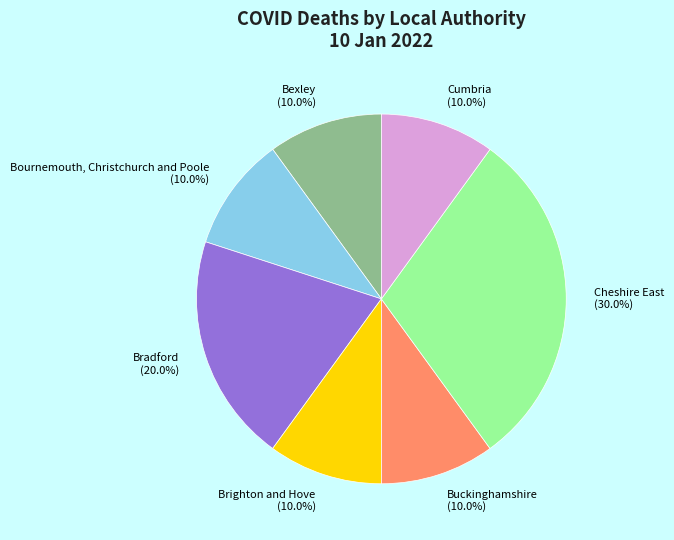

To the nearest percent, what is the average slice percentage?

14%